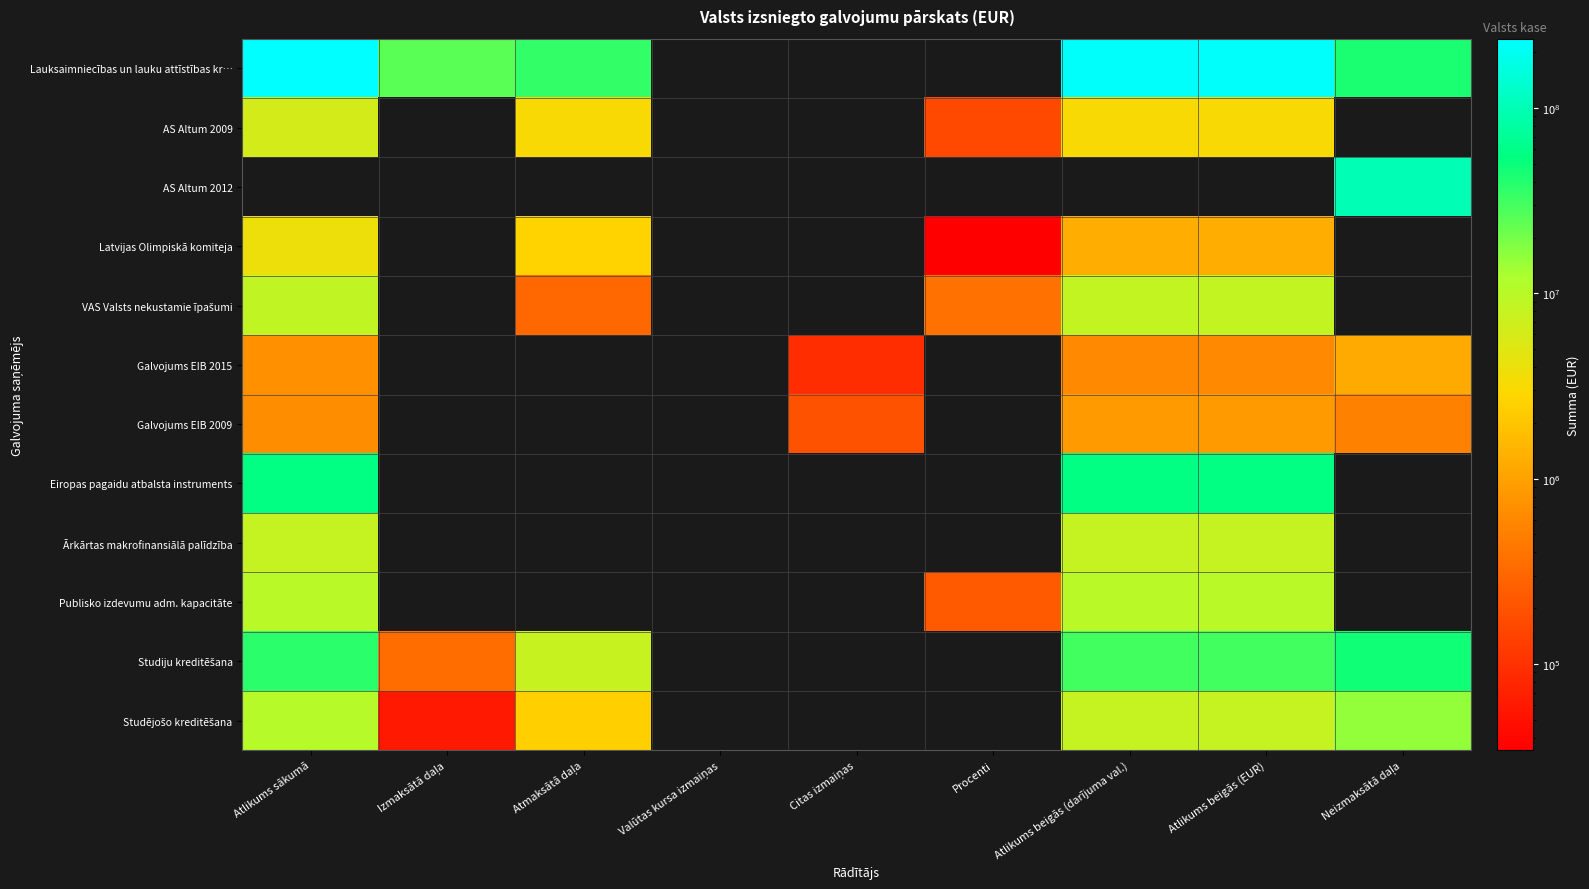

Which series has the largest total across all categories?

Lauksaimniecības un lauku attīstības kr…